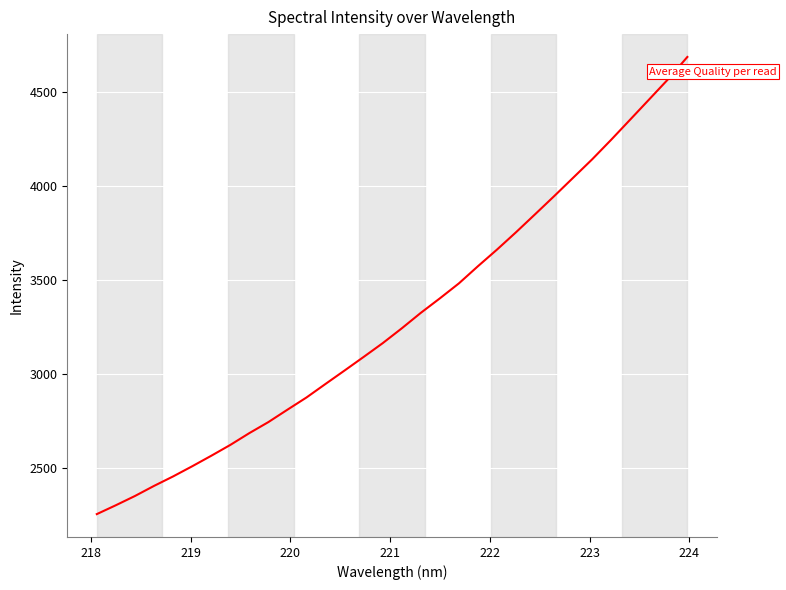

What is the maximum value shown in the chart?

4686.9